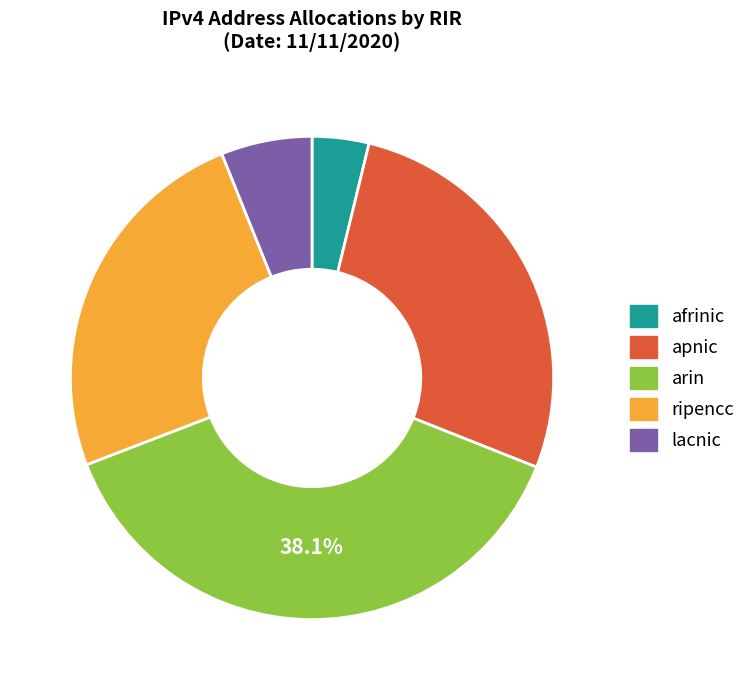

Is there a majority slice in this chart?

No